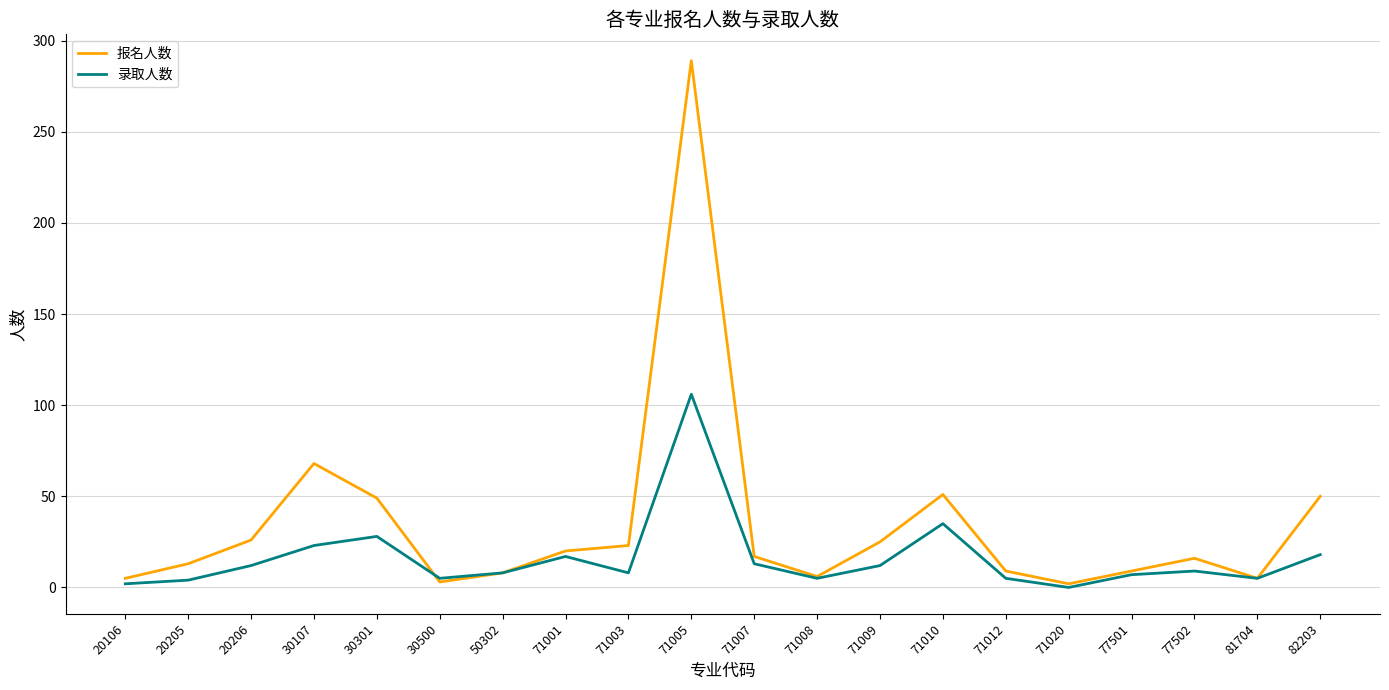

Where do 录取人数 and 报名人数 first cross each other?

30301 and 30500